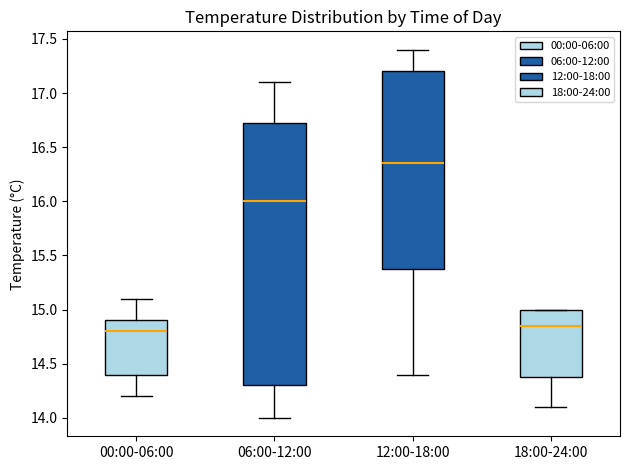

Reading left to right, read every box against the y-axis: the position of its median line, the range the box covers, and the ends of its whiskers. The values are not printed on the chart, so give them approximately, as read against the axis.

00:00-06:00: median 14.80, box 14.40 to 14.90, whiskers 14.20 to 15.10
06:00-12:00: median 16.00, box 14.30 to 16.75, whiskers 14.00 to 17.10
12:00-18:00: median 16.35, box 15.40 to 17.20, whiskers 14.40 to 17.40
18:00-24:00: median 14.85, box 14.40 to 15.00, whiskers 14.10 to 15.00